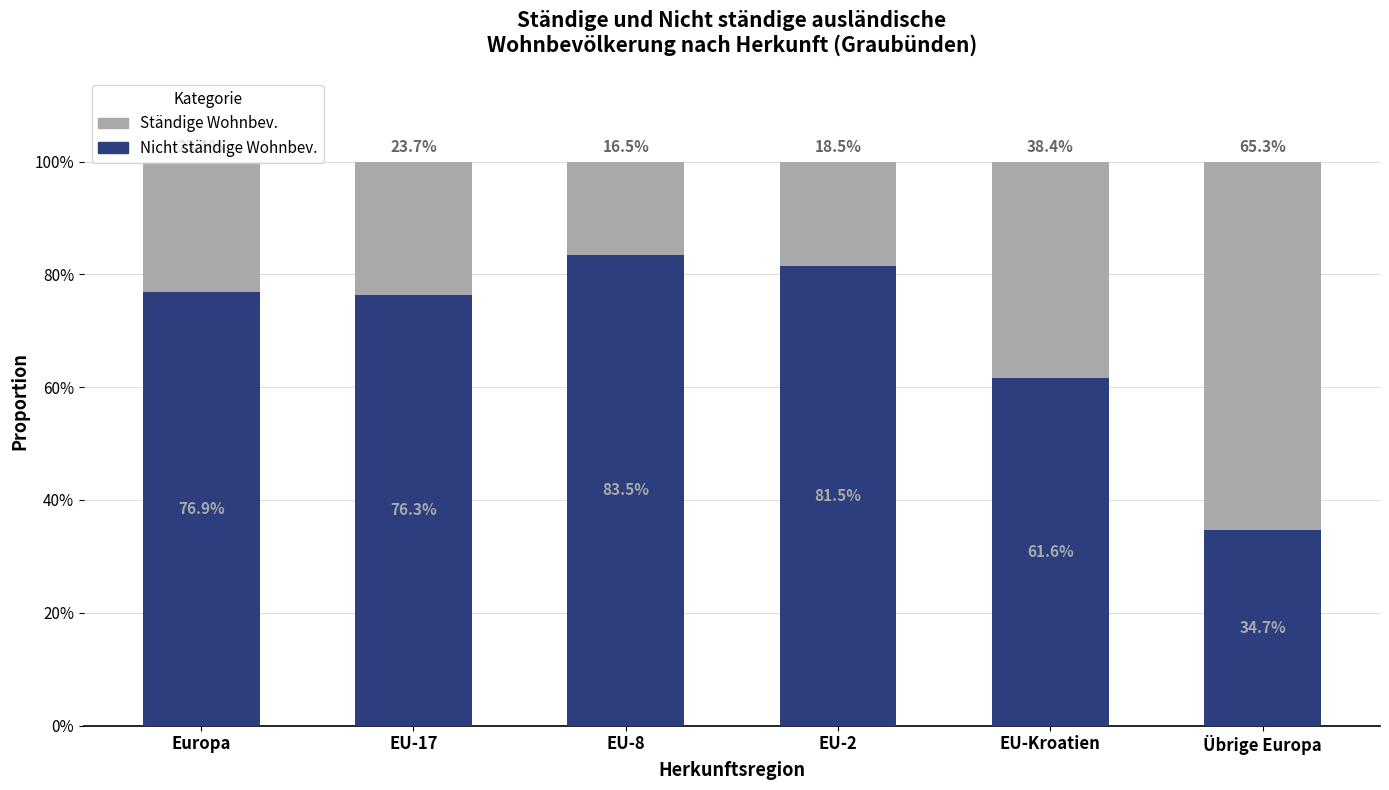

How many bars are there in total?

6